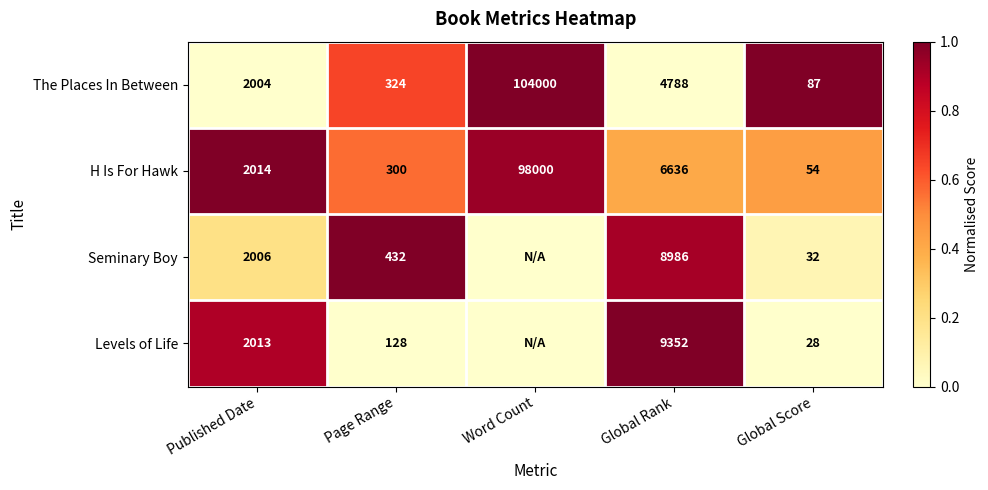

What is the sum of all H Is For Hawk values?

107004